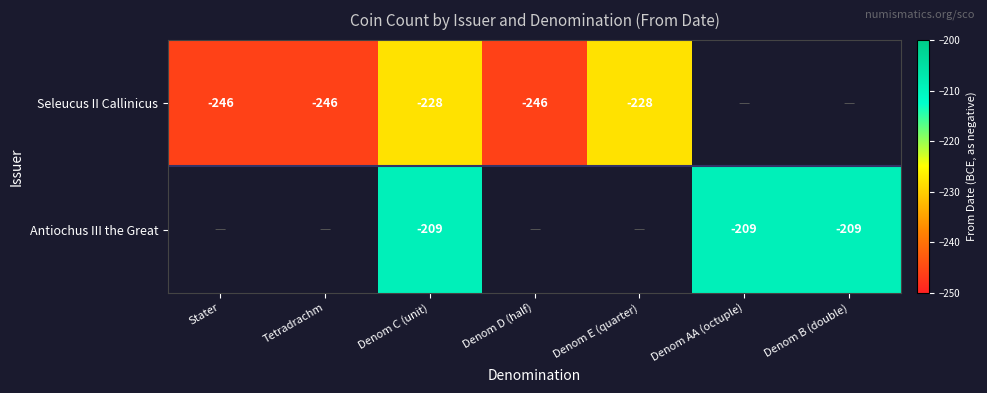

The Seleucus II Callinicus series shows -246 at Stater. True or false?

True